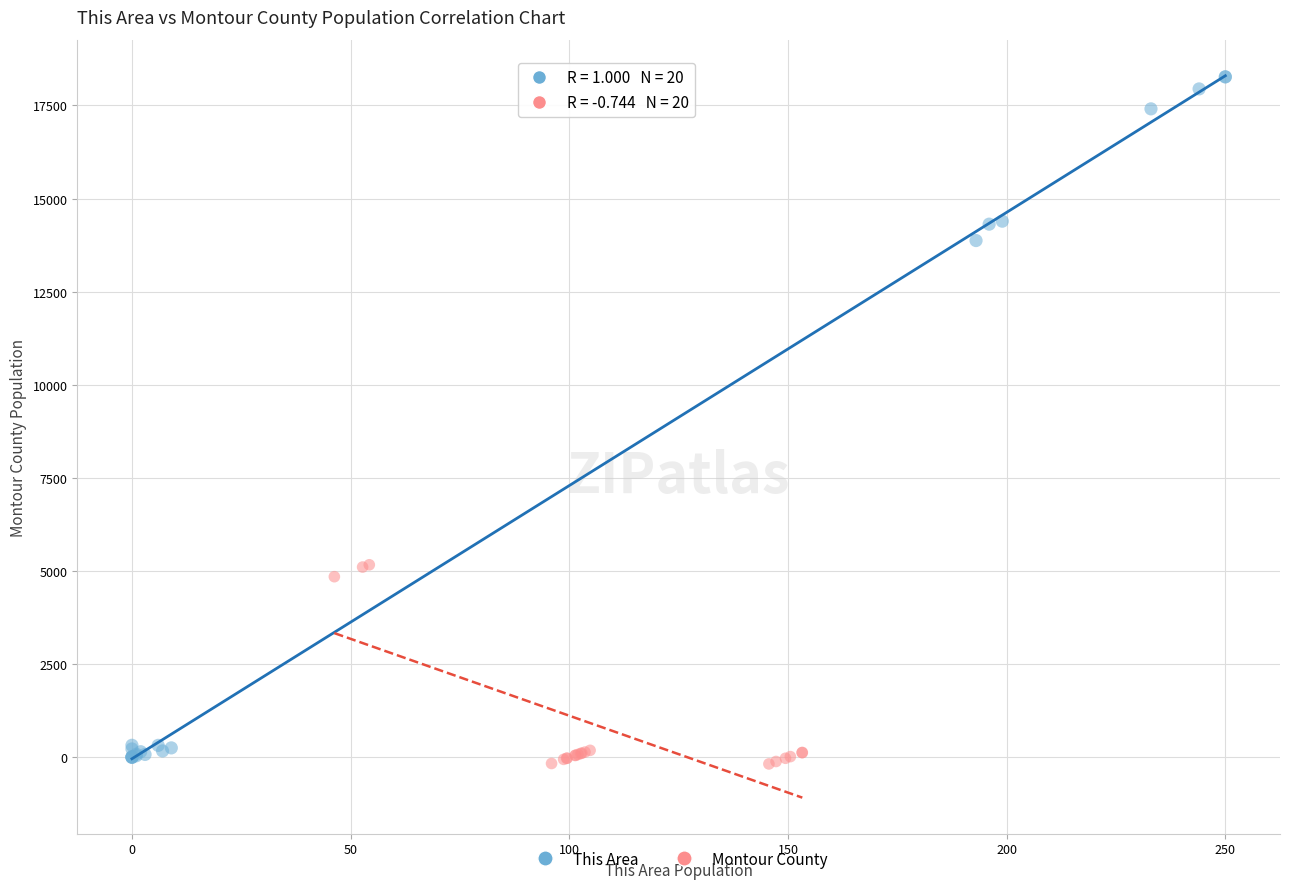

Which series has the largest Y range (max minus min)?

This Area